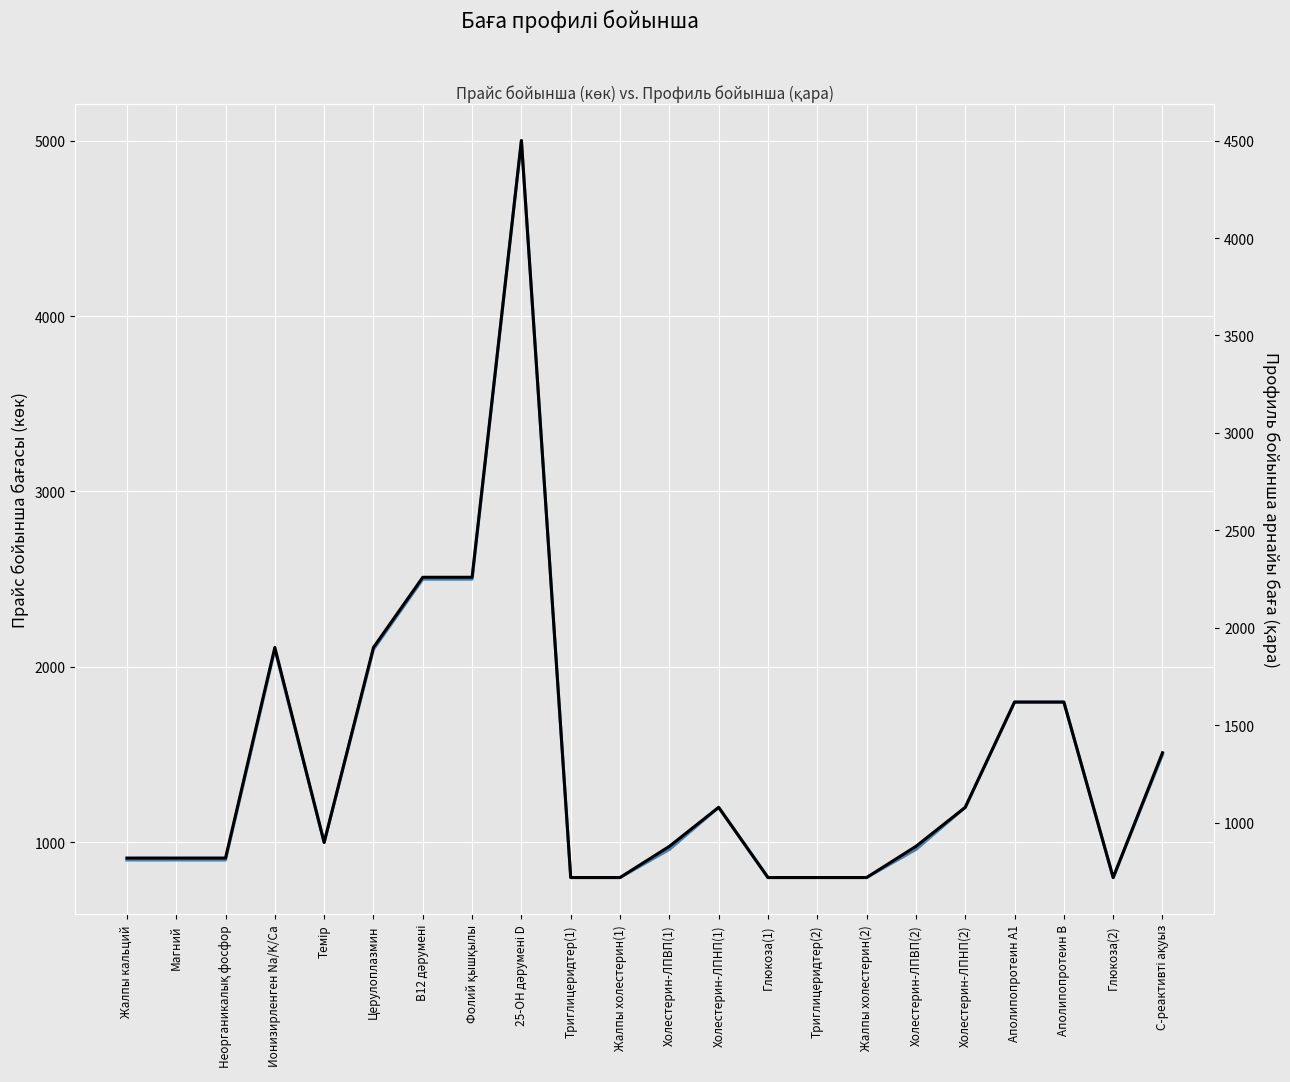

What is the maximum value for Прайс бойынша бағасы?

5000